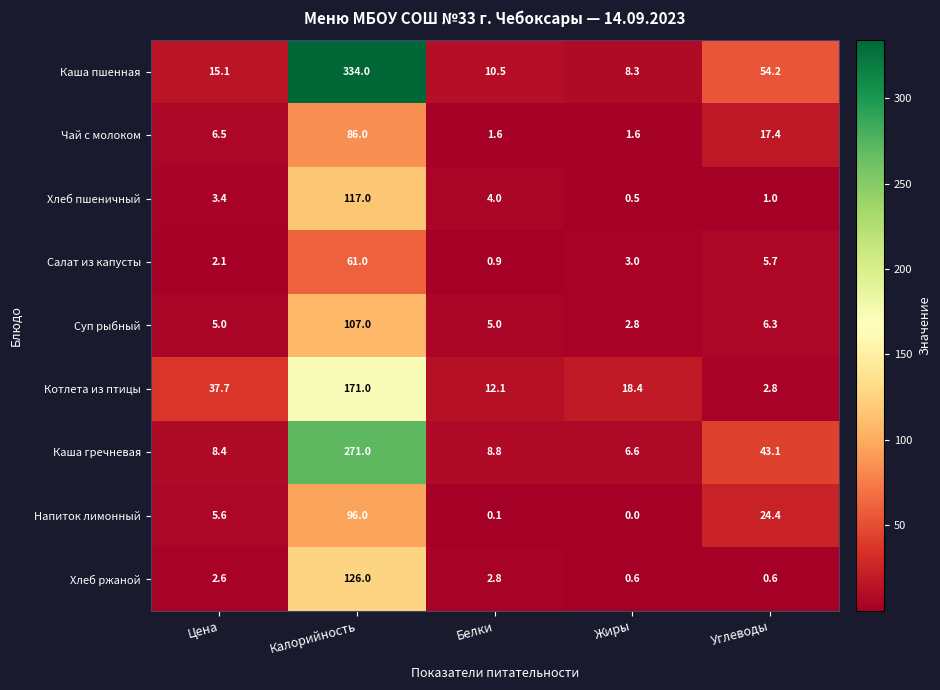

True or false: Суп рыбный has a value of 7.9 at Цена.

False